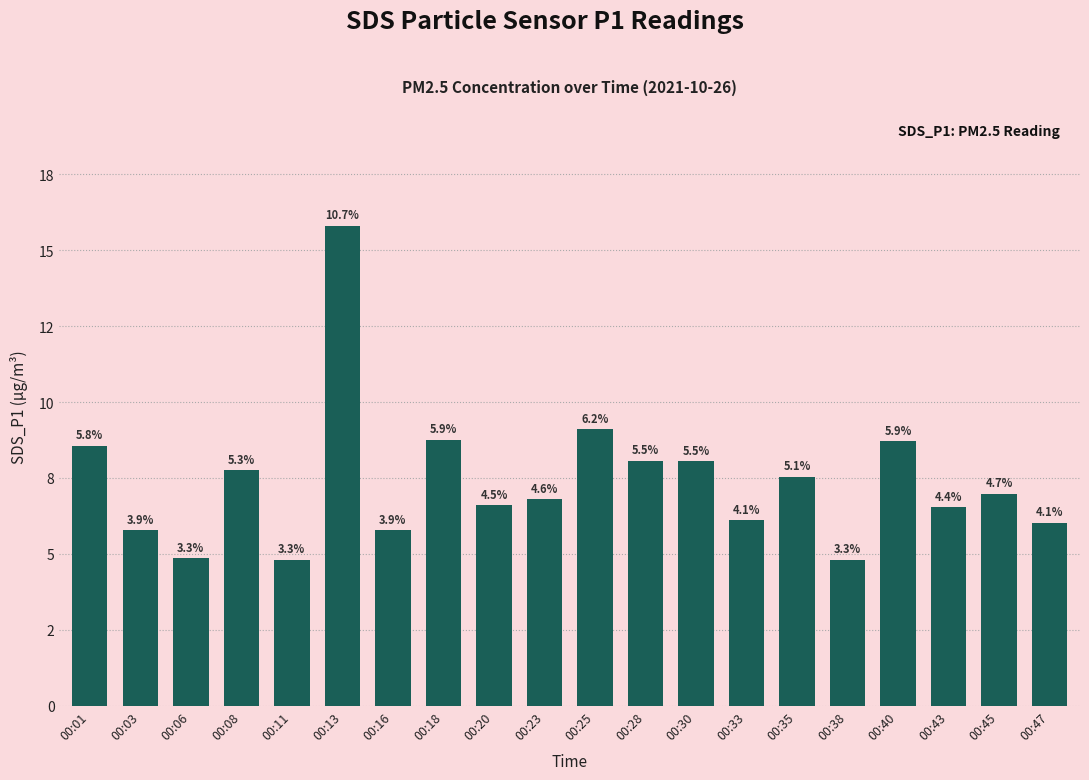

Does the chart contain any negative values?

No